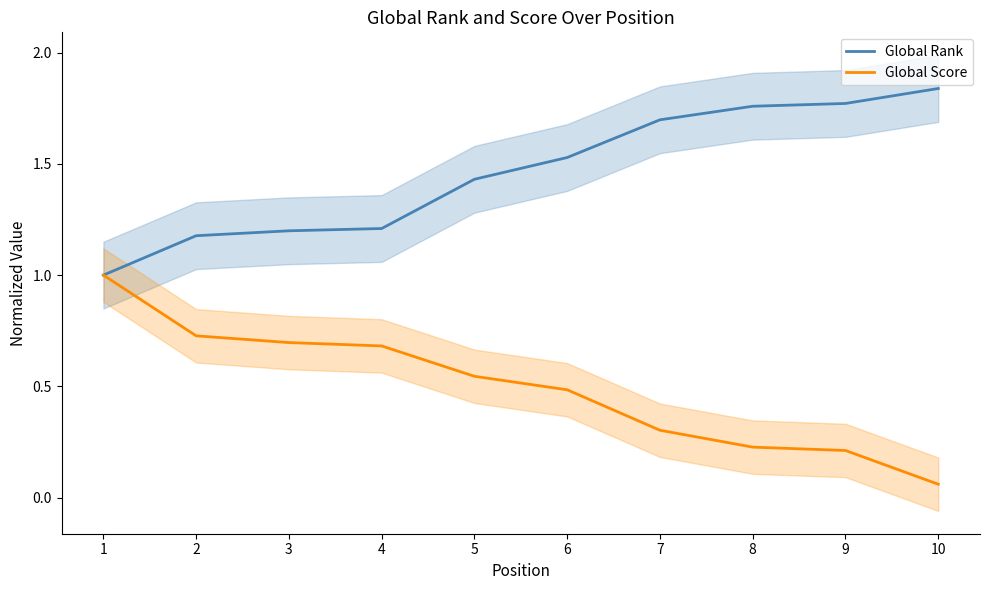

At which category is the sum across all series the highest?

6